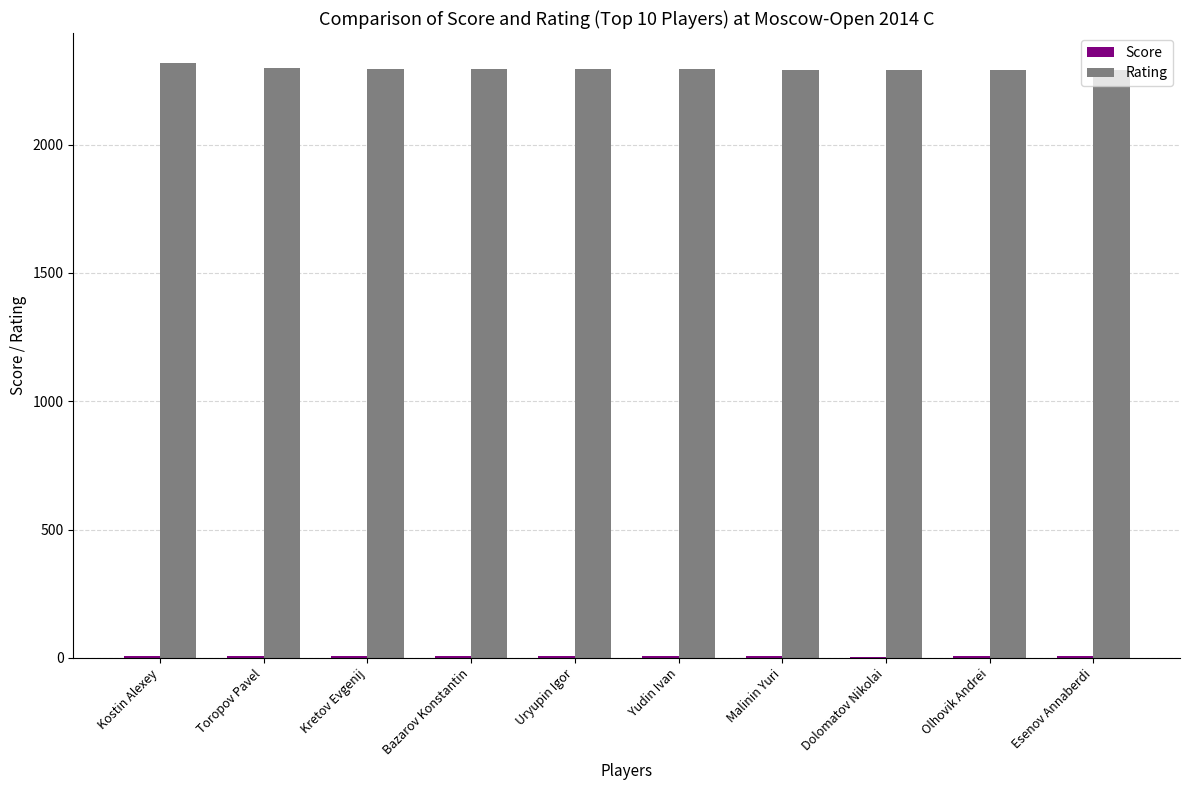

What is the highest value of the Rating series?

2319.0